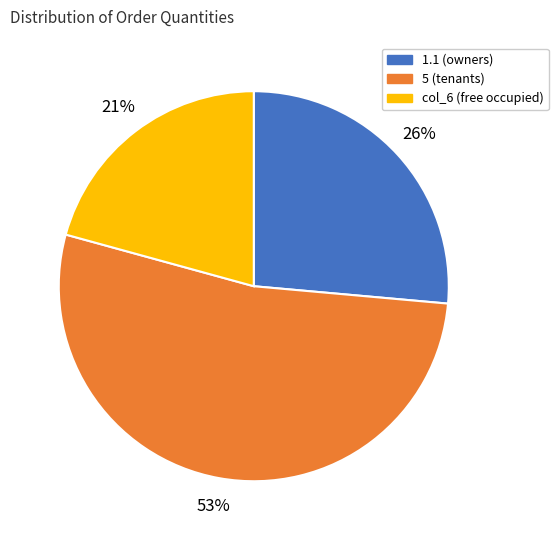

How many slices are in this pie chart?

3